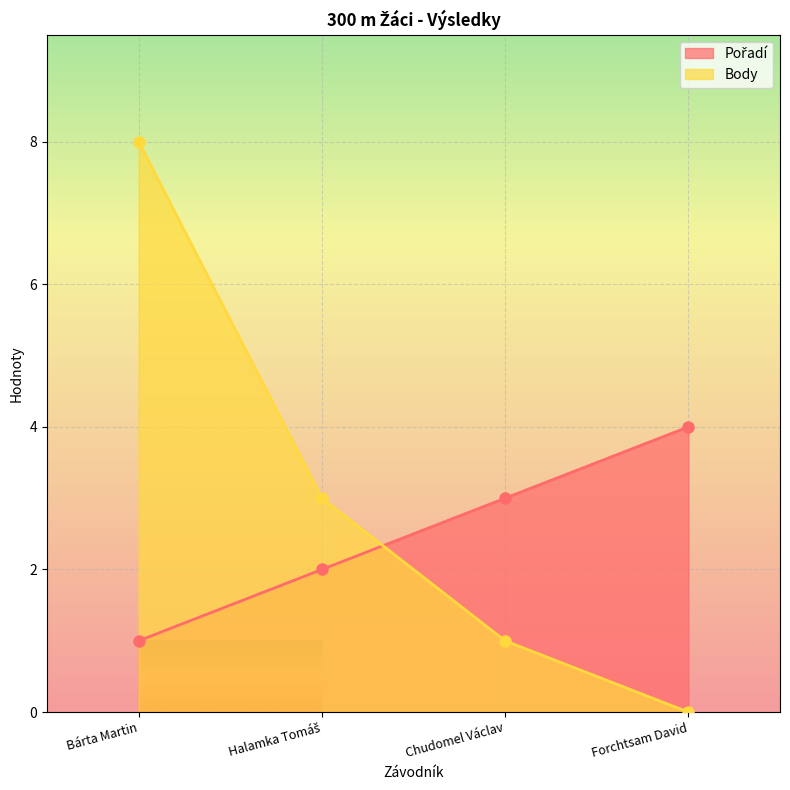

Which series has the widest spread of values?

Body